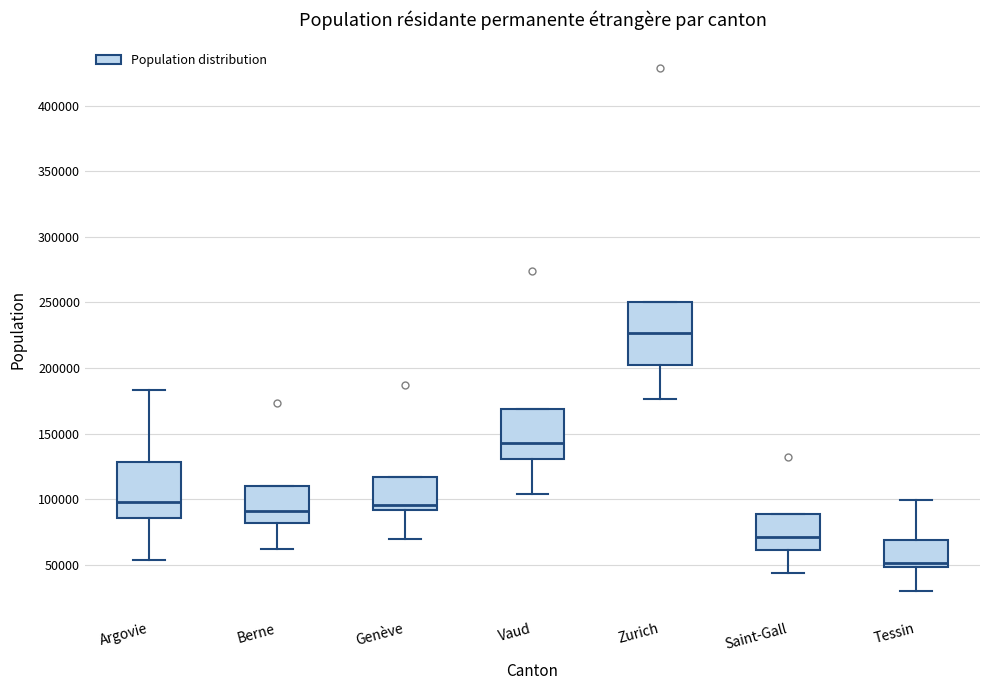

Reading left to right, transcribe this box plot: for each box, give where its median line is, the range the box spans, and where its two whiskers end, as read against the y-axis. The values are not printed on the chart, so give them approximately, as read against the axis.

Argovie: median 100000, box 85000 to 130000, whiskers 55000 to 185000
Berne: median 90000, box 80000 to 110000, whiskers 60000 to 110000
Genève: median 95000, box 90000 to 115000, whiskers 70000 to 115000
Vaud: median 145000, box 130000 to 170000, whiskers 105000 to 170000
Zurich: median 225000, box 200000 to 250000, whiskers 175000 to 250000
Saint-Gall: median 70000, box 60000 to 90000, whiskers 45000 to 90000
Tessin: median 50000 (just above the box's lower edge), box 50000 to 70000, whiskers 30000 to 100000